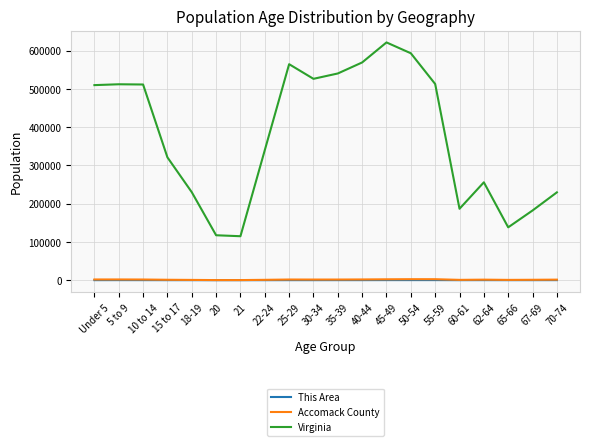

True or false: This Area and Accomack County intersect in this chart.

False